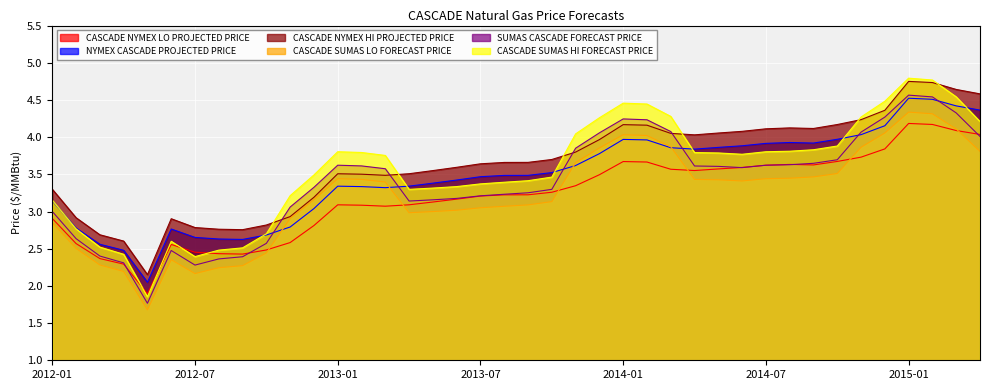

Rank the categories by CASCADE NYMEX HI PROJECTED PRICE value from lowest to highest.

2012-05, 2012-04, 2012-03, 2012-09, 2012-08, 2012-07, 2012-10, 2012-06, 2012-02, 2012-11, 2012-12, 2012-01, 2013-03, 2013-02, 2013-01, 2013-04, 2013-05, 2013-06, 2013-07, 2013-08, 2013-09, 2013-10, 2013-11, 2013-12, 2014-04, 2014-03, 2014-05, 2014-06, 2014-07, 2014-09, 2014-08, 2014-02, 2014-01, 2014-10, 2014-11, 2014-12, 2015-04, 2015-03, 2015-02, 2015-01